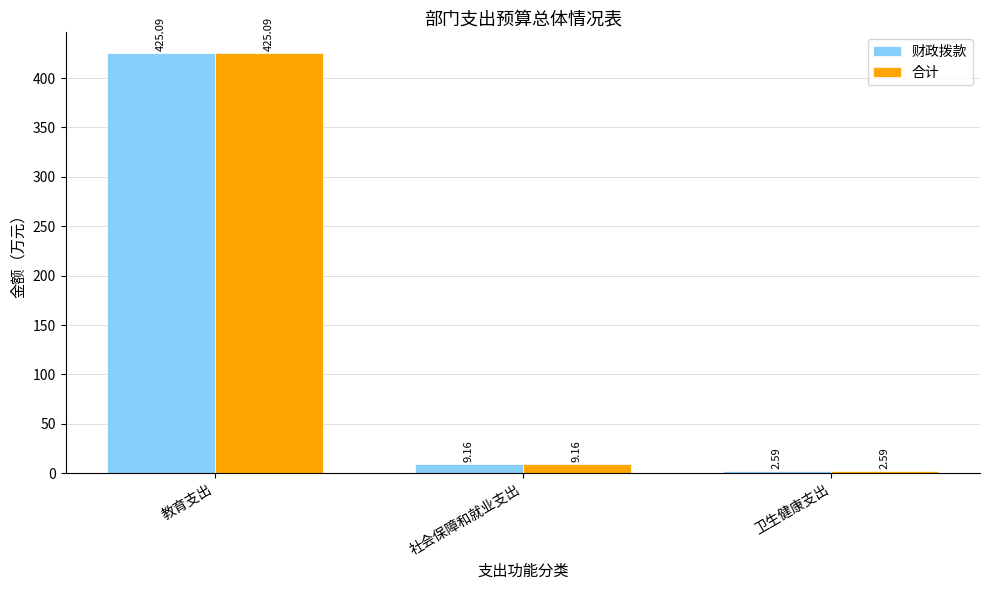

What is the average value of the 财政拨款 series?

145.6